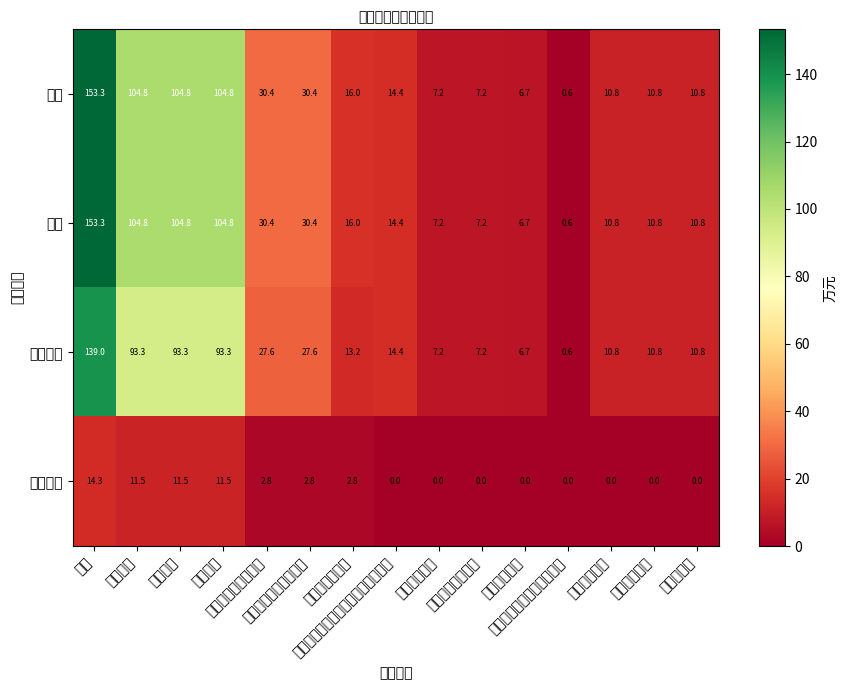

What is the difference between the second highest and second lowest values in the 小计 series?

98.1